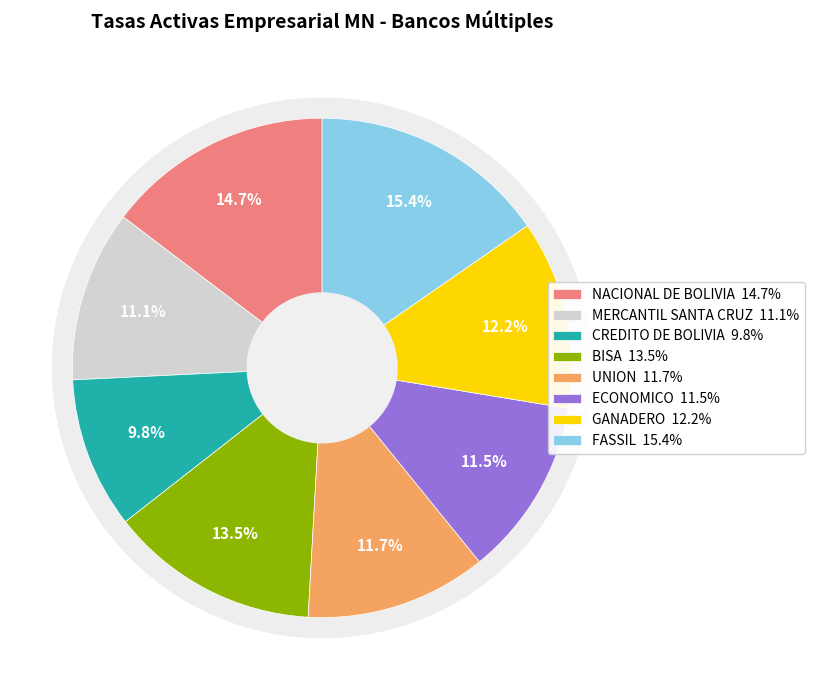

What is the smallest slice in the pie chart?

CREDITO DE BOLIVIA